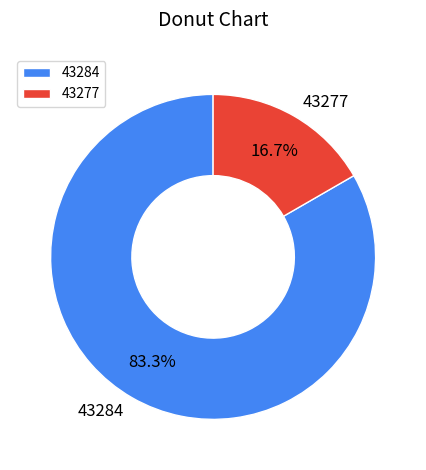

The 43284 slice represents 83% of the pie. True or false?

True